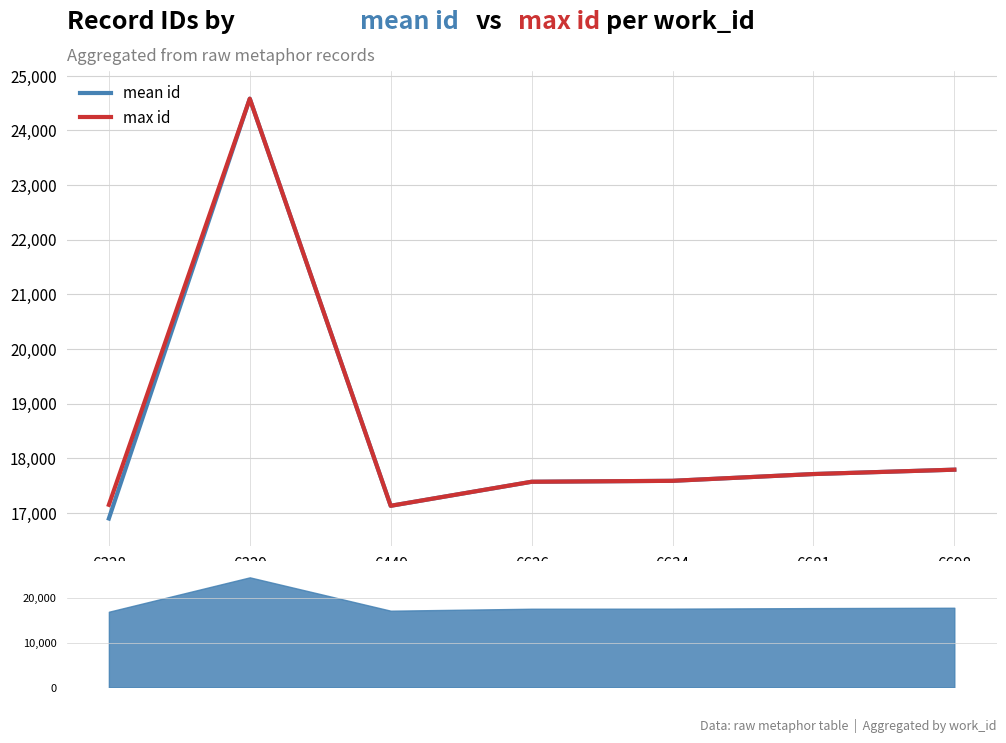

Rank the series by their maximum value, from lowest to highest.

mean id, max id